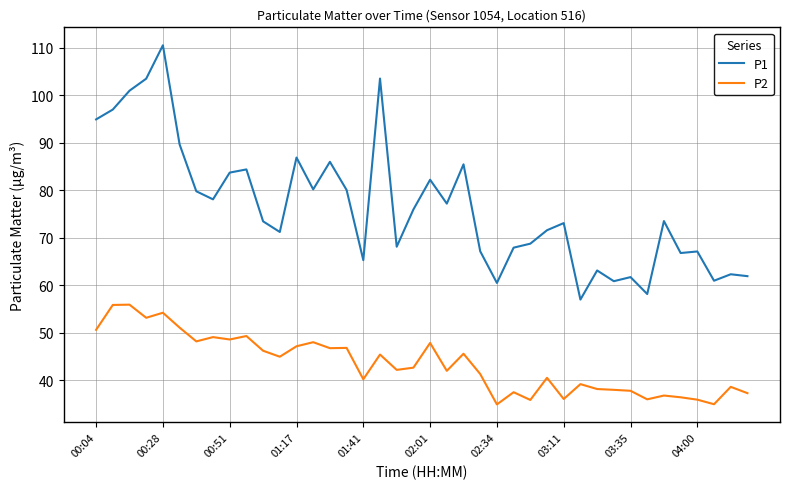

List the series in order of their peak value, highest first.

P1, P2